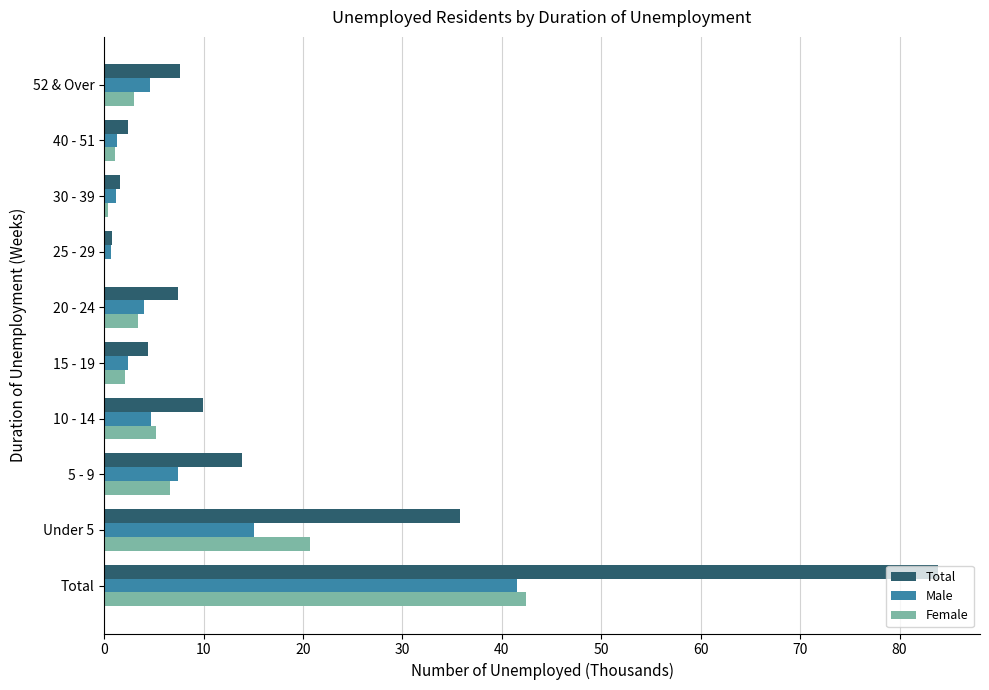

What are all the series names shown in the legend?

Total, Male, Female